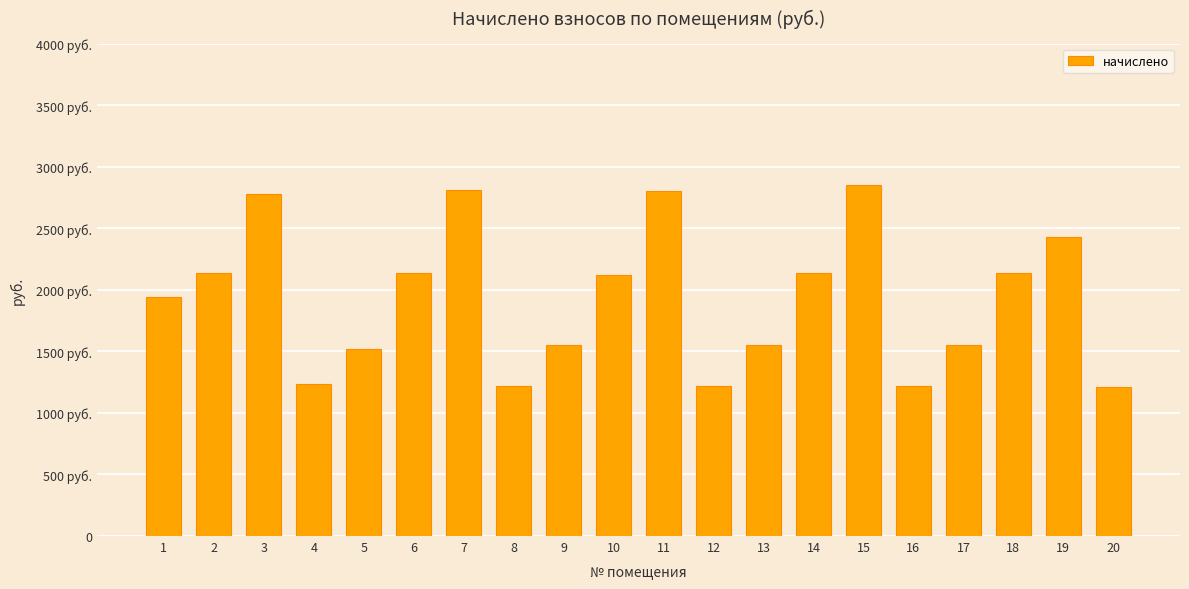

Does the chart contain any negative values?

No